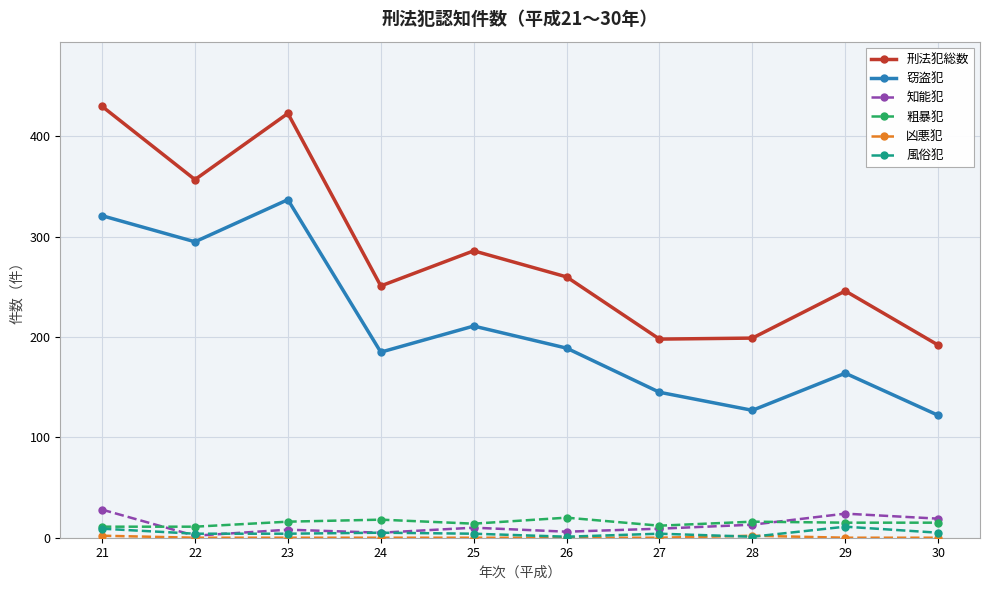

At which category does 窃盗犯 reach its first local peak?

23